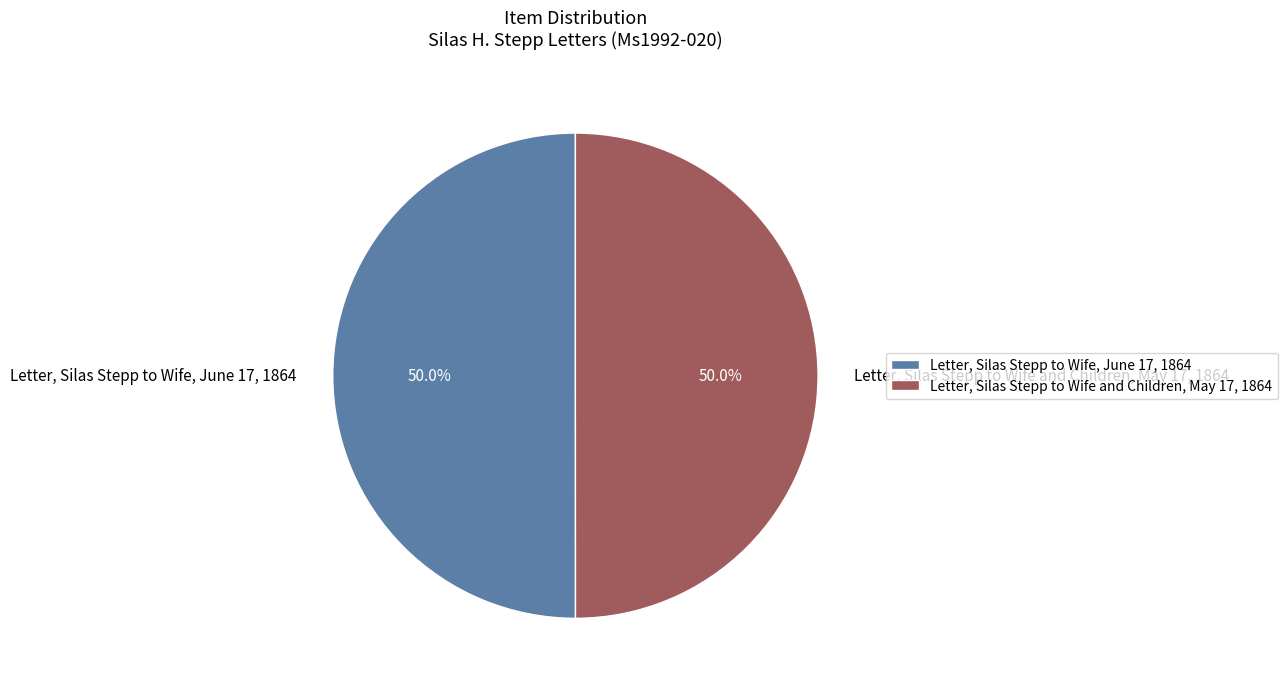

What is the ratio of the value at Letter, Silas Stepp to Wife, June 17, 1864 to the value at Letter, Silas Stepp to Wife and Children, May 17, 1864?

1.0